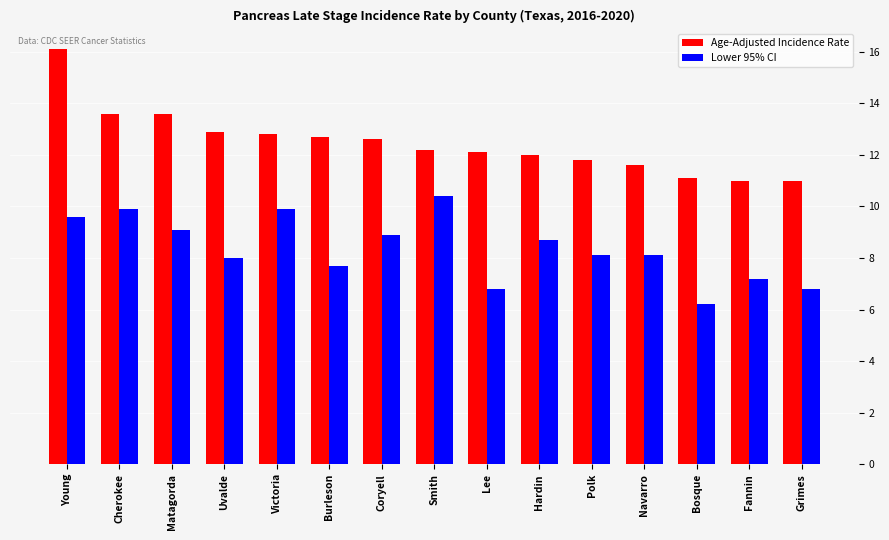

Which label corresponds to the smallest value in the chart?

Bosque